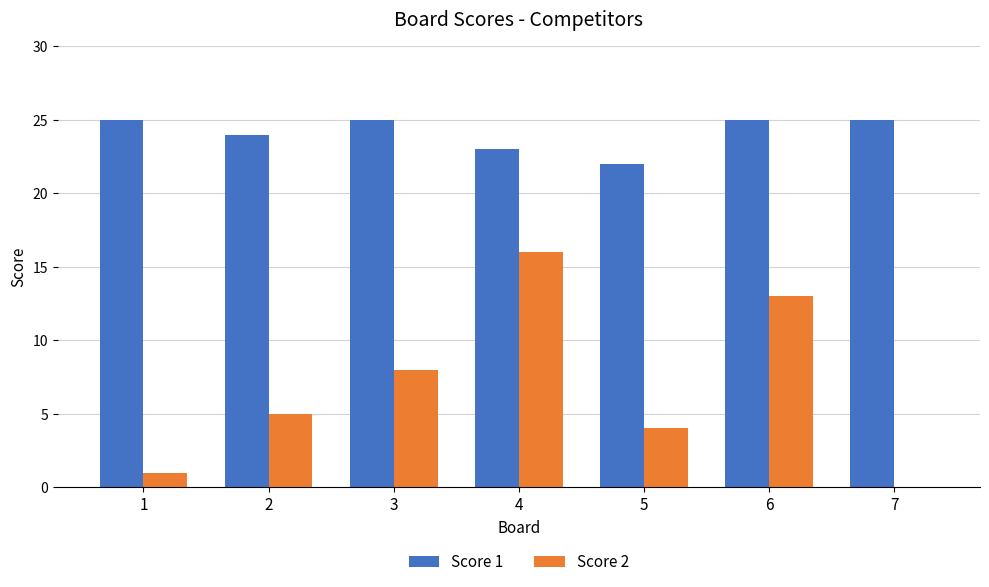

What is the spread (max minus min) of values at 5?

18